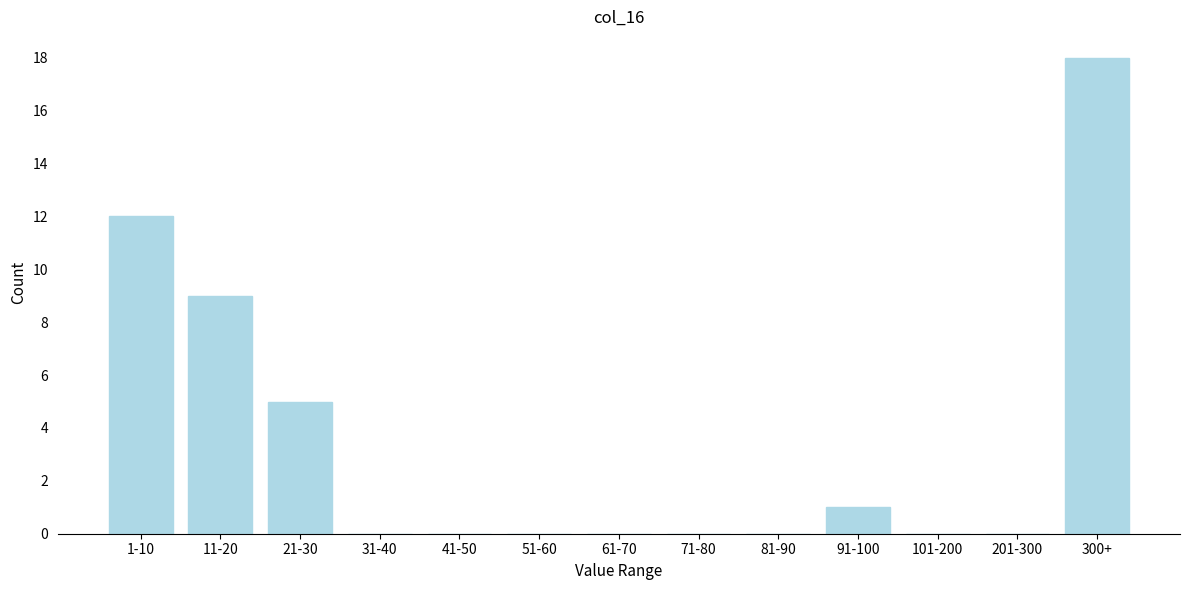

Reading left to right, extract all data points from this chart.

1-10=12	11-20=9	21-30=5	31-40=0	41-50=0	51-60=0	61-70=0	71-80=0	81-90=0	91-100=1	101-200=0	201-300=0	300+=18